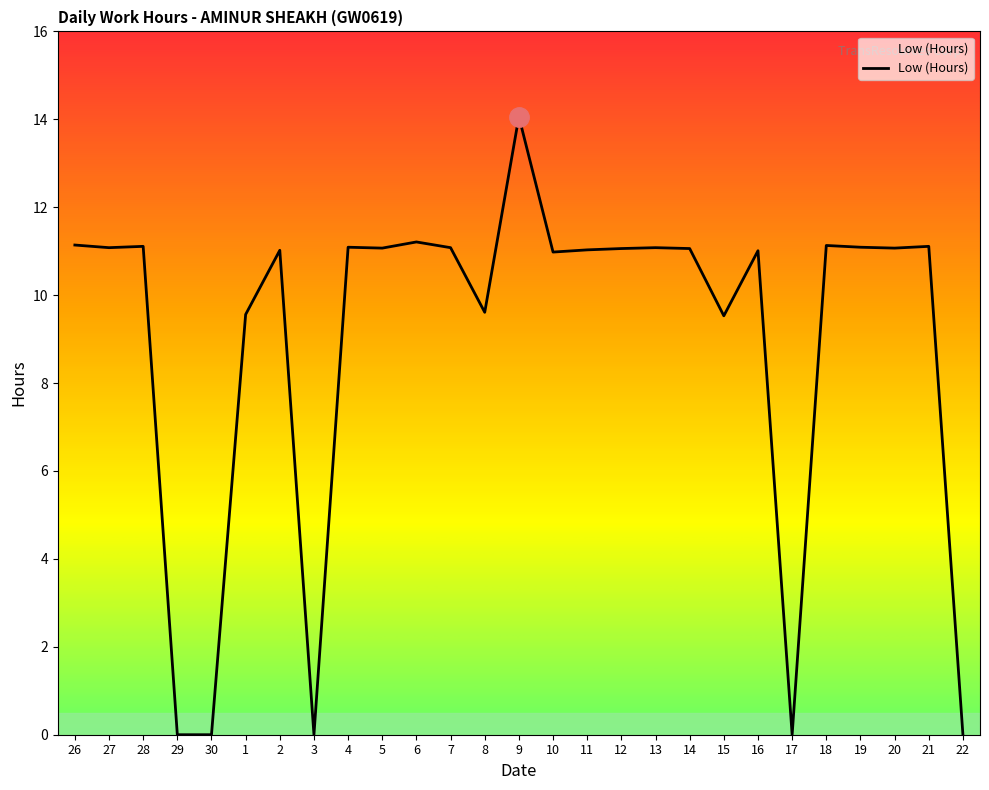

What position from the left is 11?

16